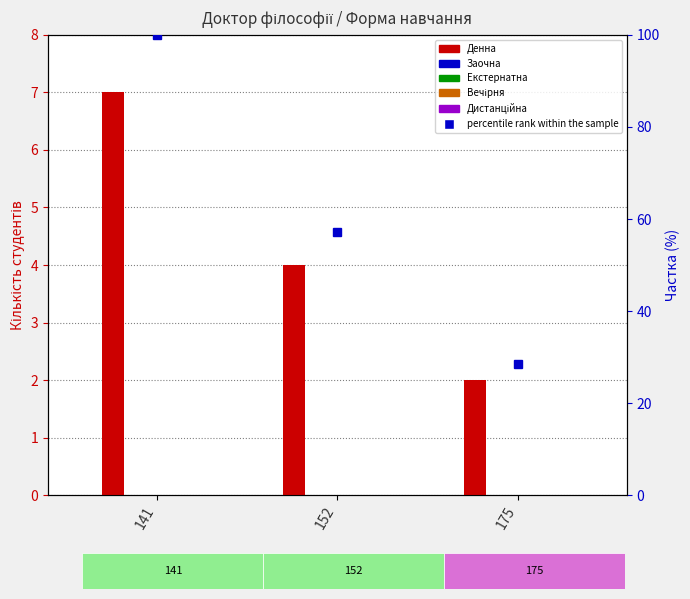

Reading right to left, what are all the values shown in this chart?

Денна: 175=2	152=4	141=7
Заочна: 175=0	152=0	141=0
Екстернатна: 175=0	152=0	141=0
Вечірня: 175=0	152=0	141=0
Дистанційна: 175=0	152=0	141=0